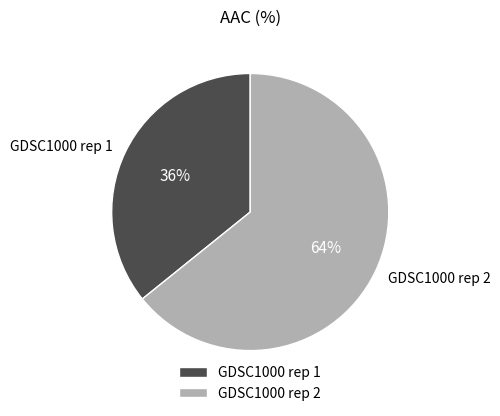

Rank the categories by value from highest to lowest.

GDSC1000 rep 2, GDSC1000 rep 1